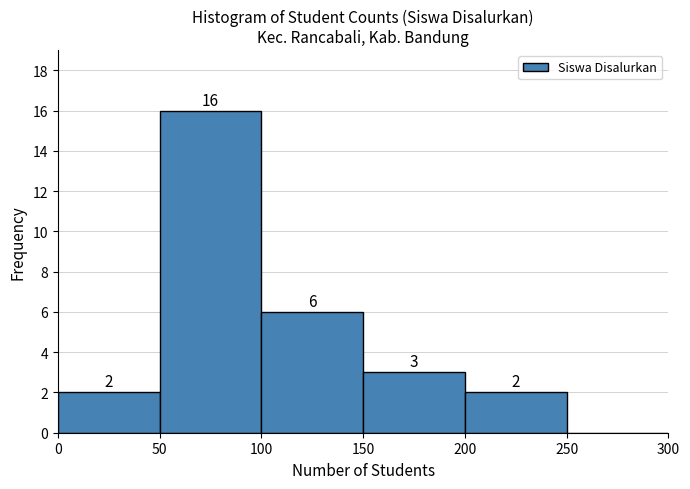

Over which range of the x-axis is the bar tallest?

50 to 100